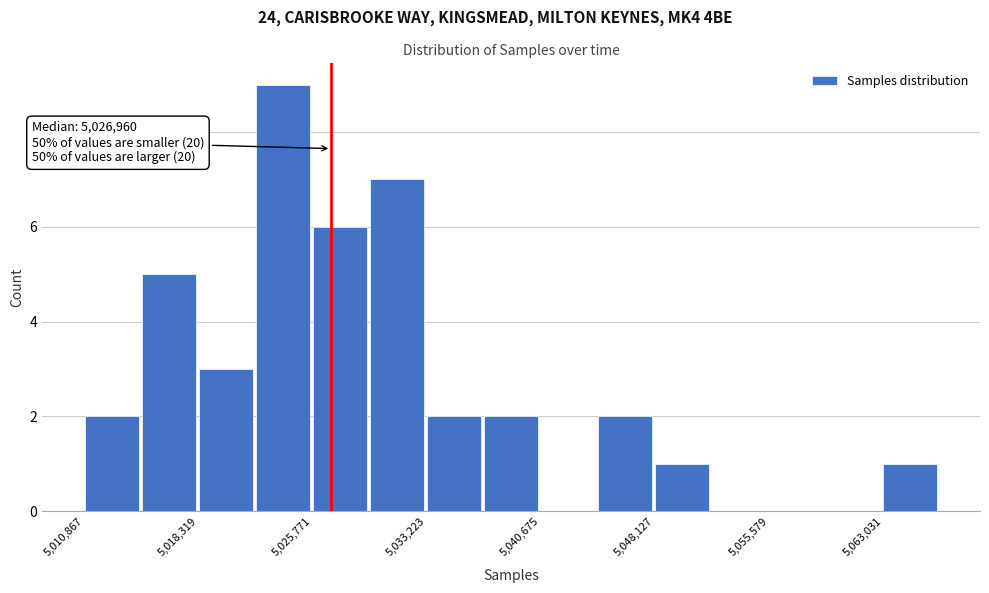

Read against the x-axis, roughly where is the centre of the tallest bar?

5024000